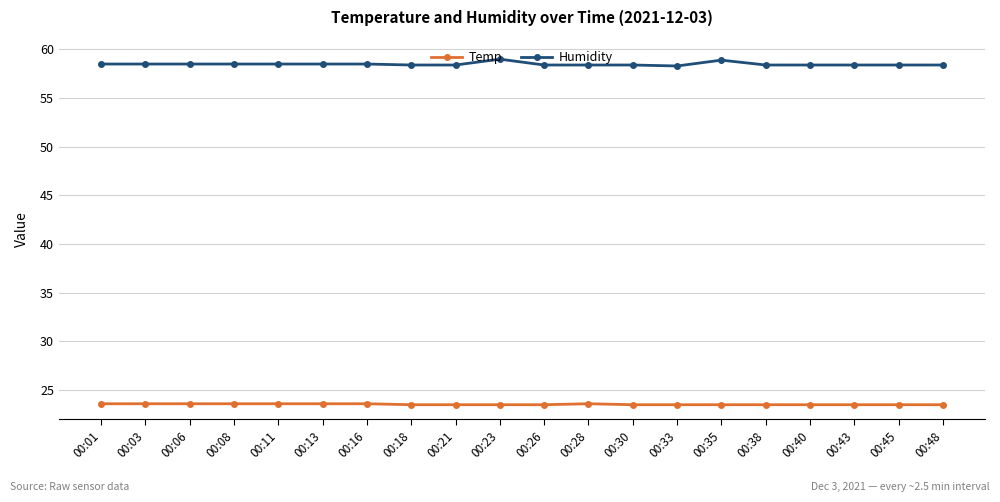

Which series has the largest range (max minus min)?

Humidity